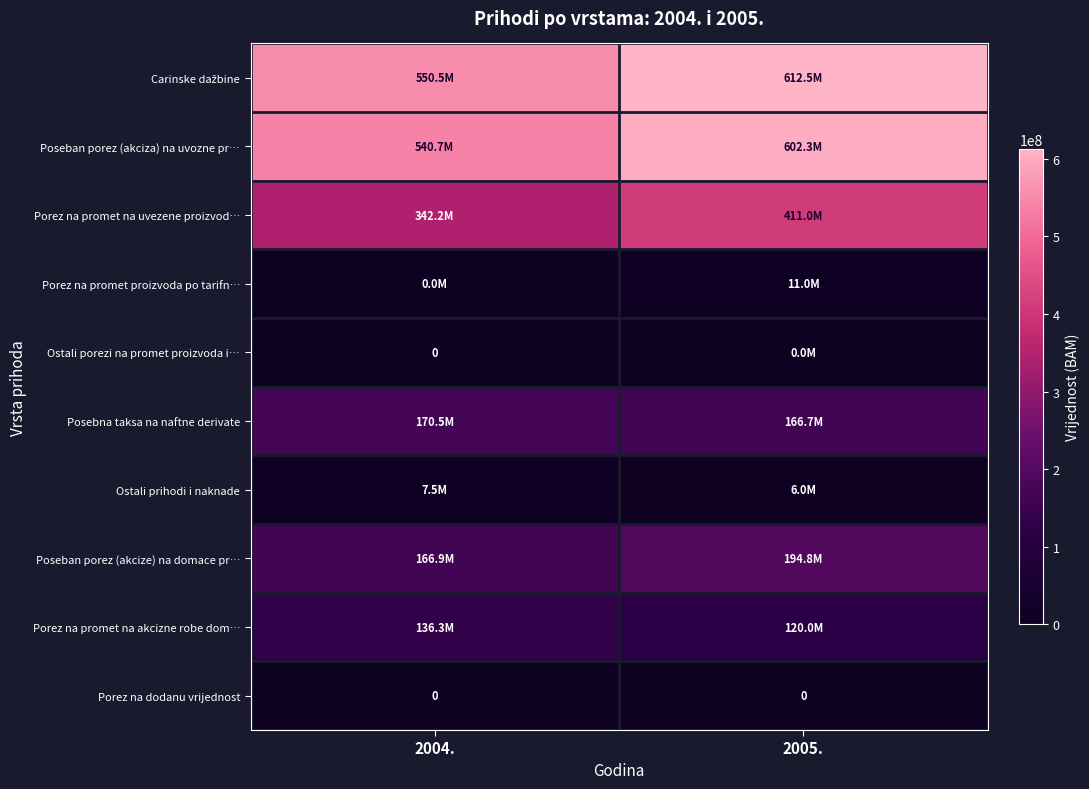

List the labels in order of Ostali prihodi i naknade value, largest first.

2004., 2005.